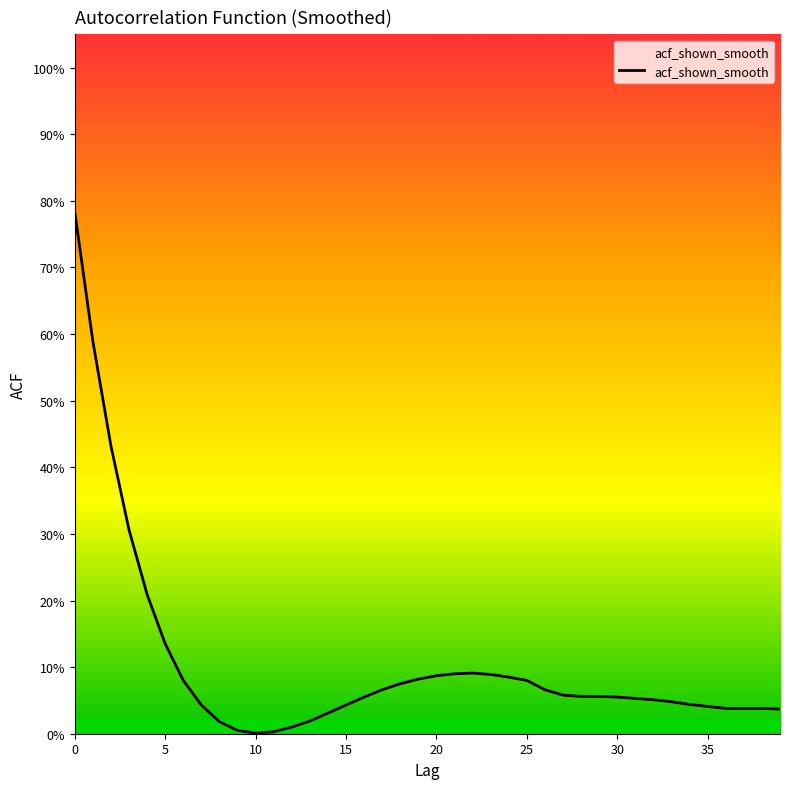

What is the maximum value shown in the chart?

0.8